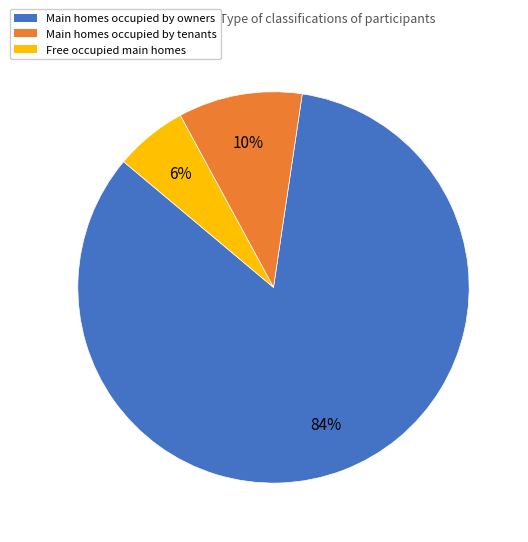

To the nearest percent, what is the combined percentage of Main homes occupied by tenants and Free occupied main homes?

16%